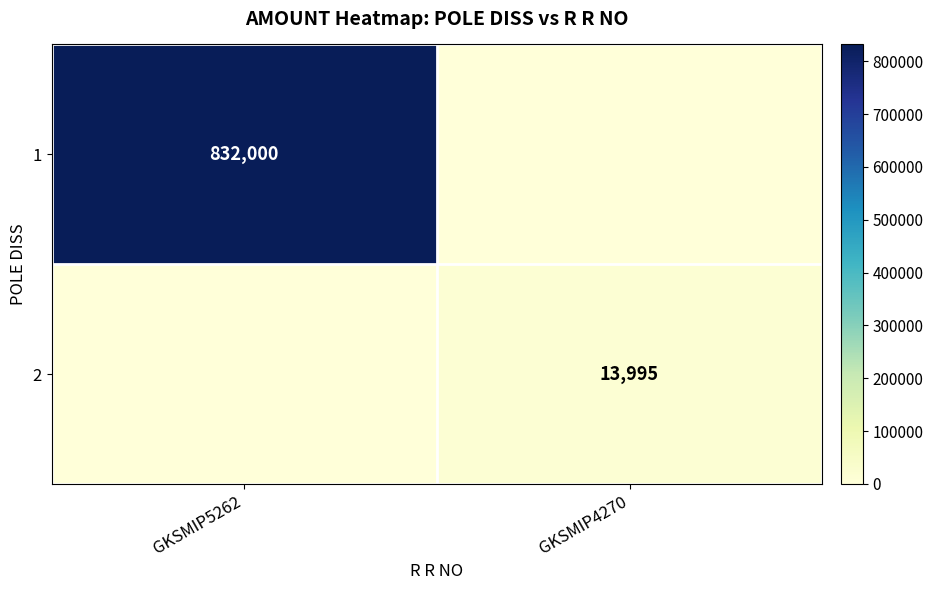

Is it true that 1 equals 1193418 at GKSMIP5262?

False